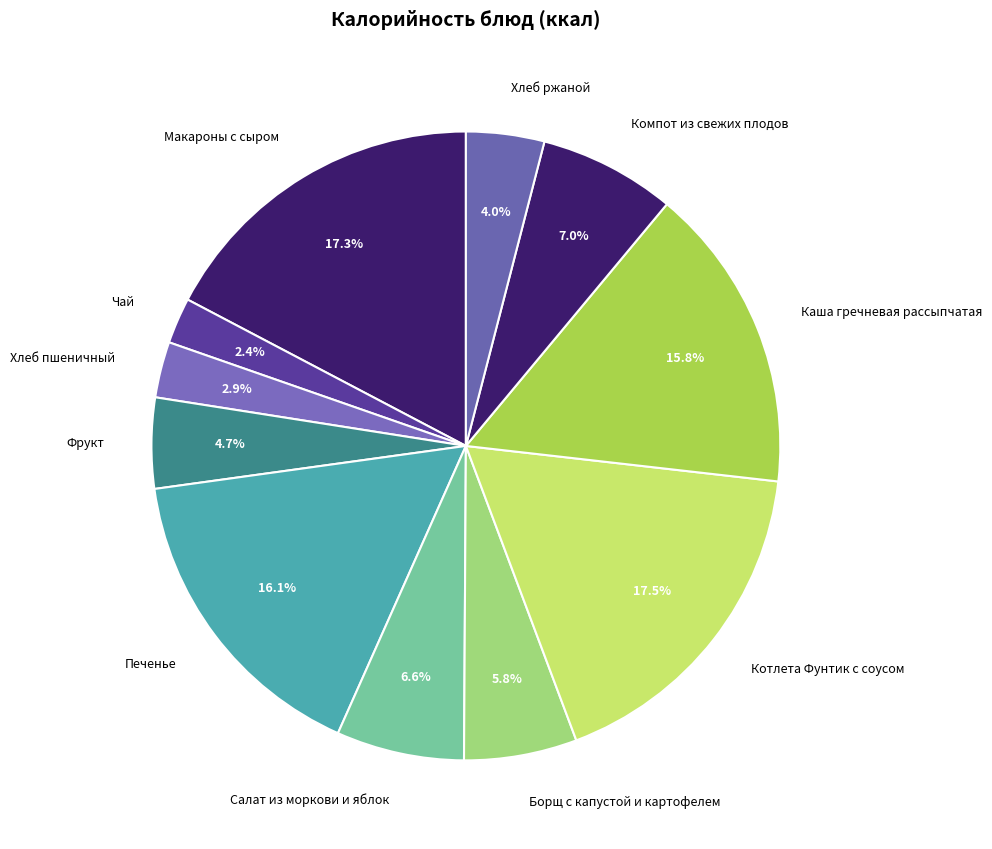

Which category has the smallest portion of the pie?

Чай